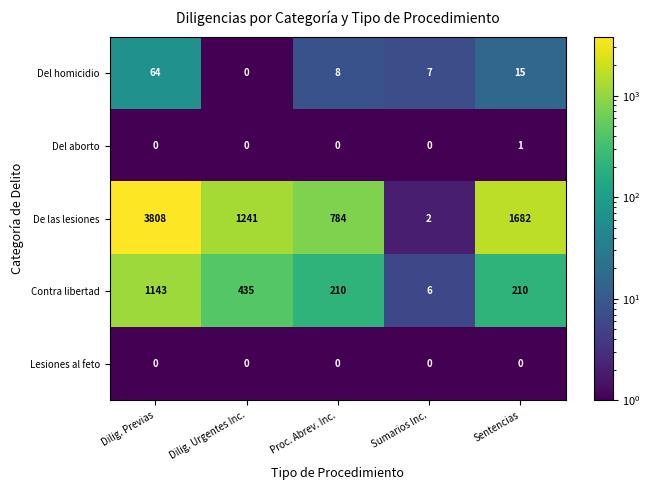

What is the minimum value shown in the chart?

0